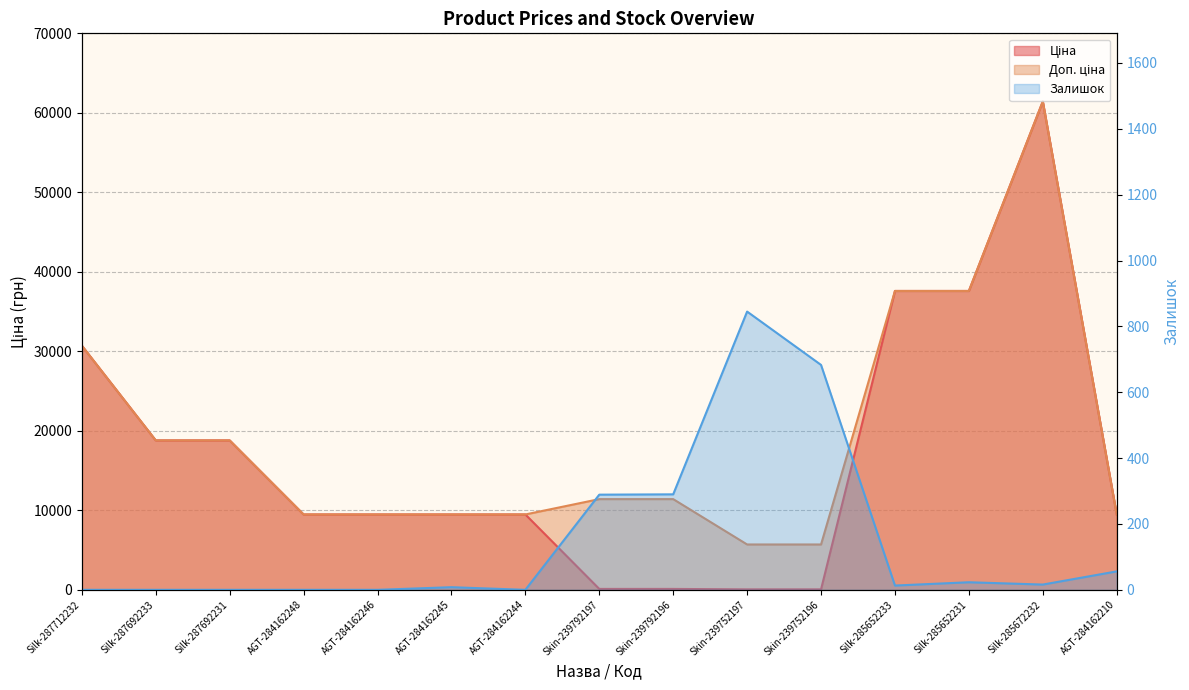

How many lines are shown in the chart?

3